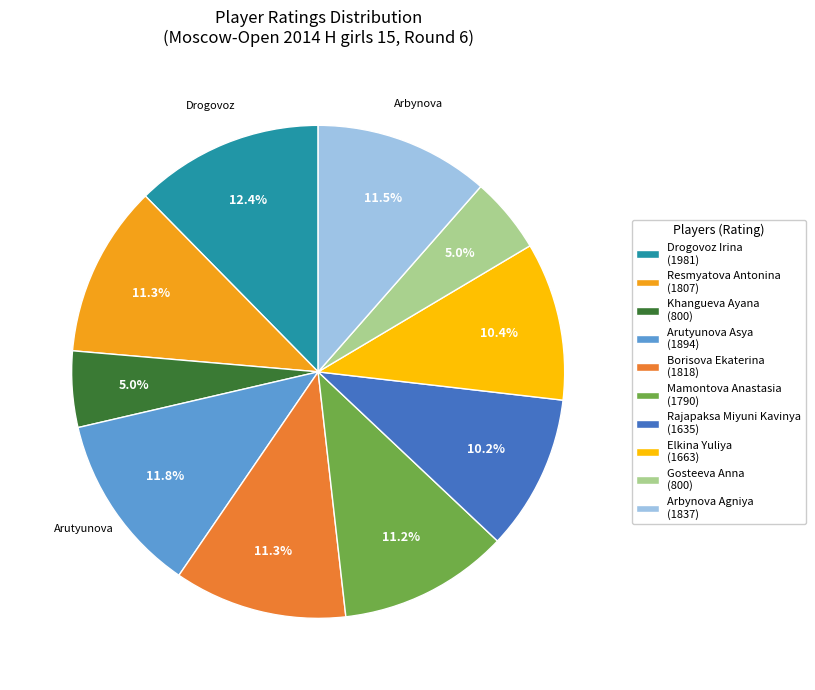

To the nearest percent, what portion does Gosteeva Anna represent?

5%